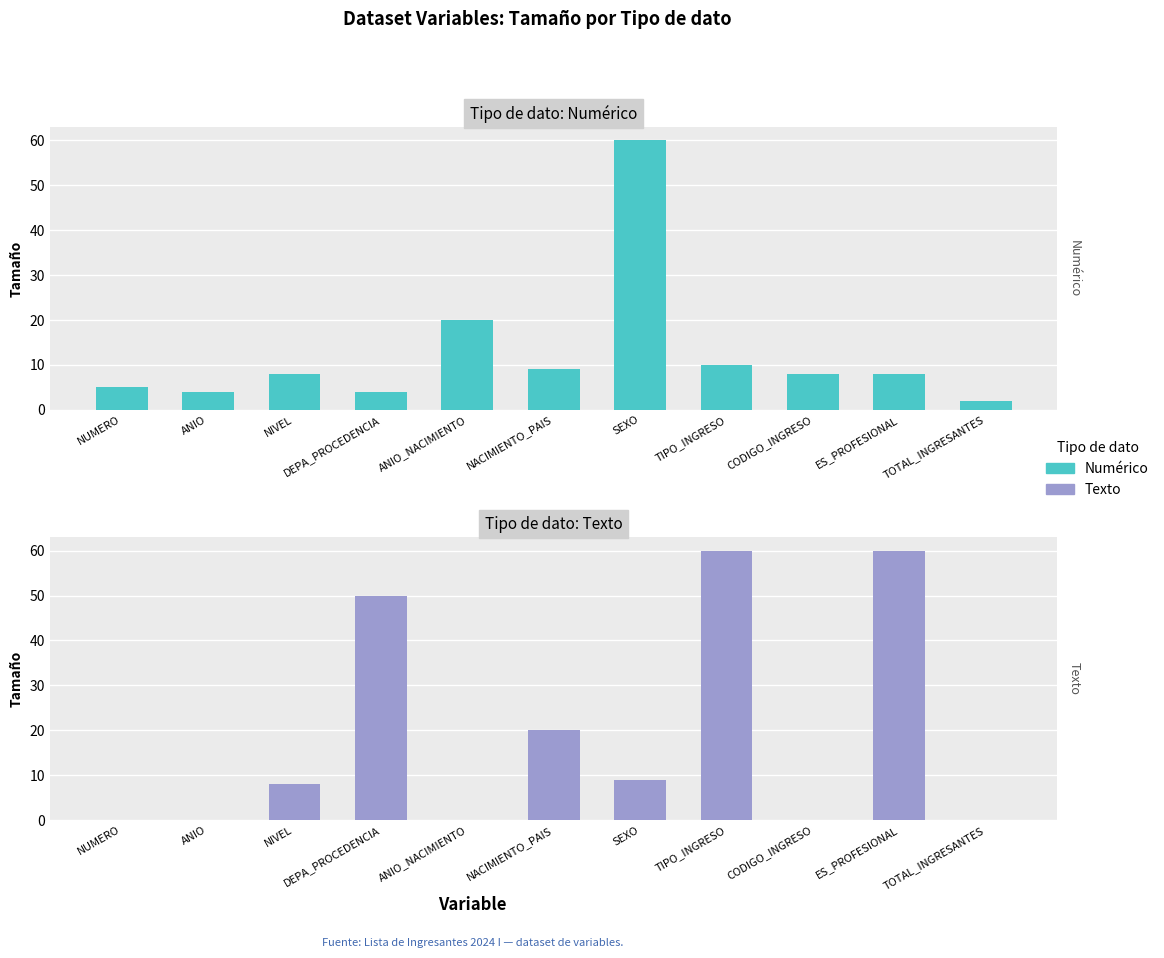

What is the sum of the Numérico values at TOTAL_INGRESANTES and TIPO_INGRESO?

12